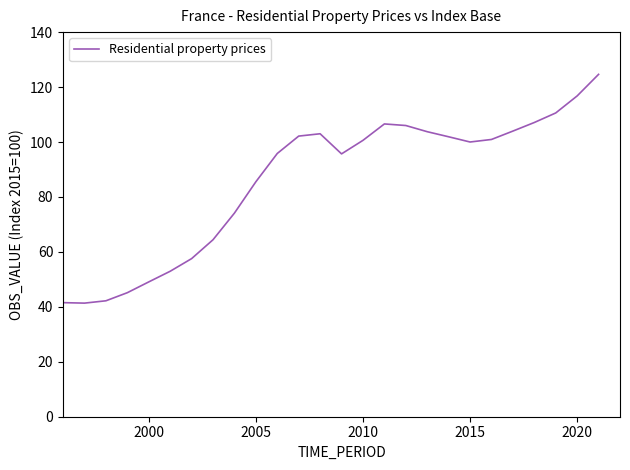

What is the maximum value shown in the chart?

124.6